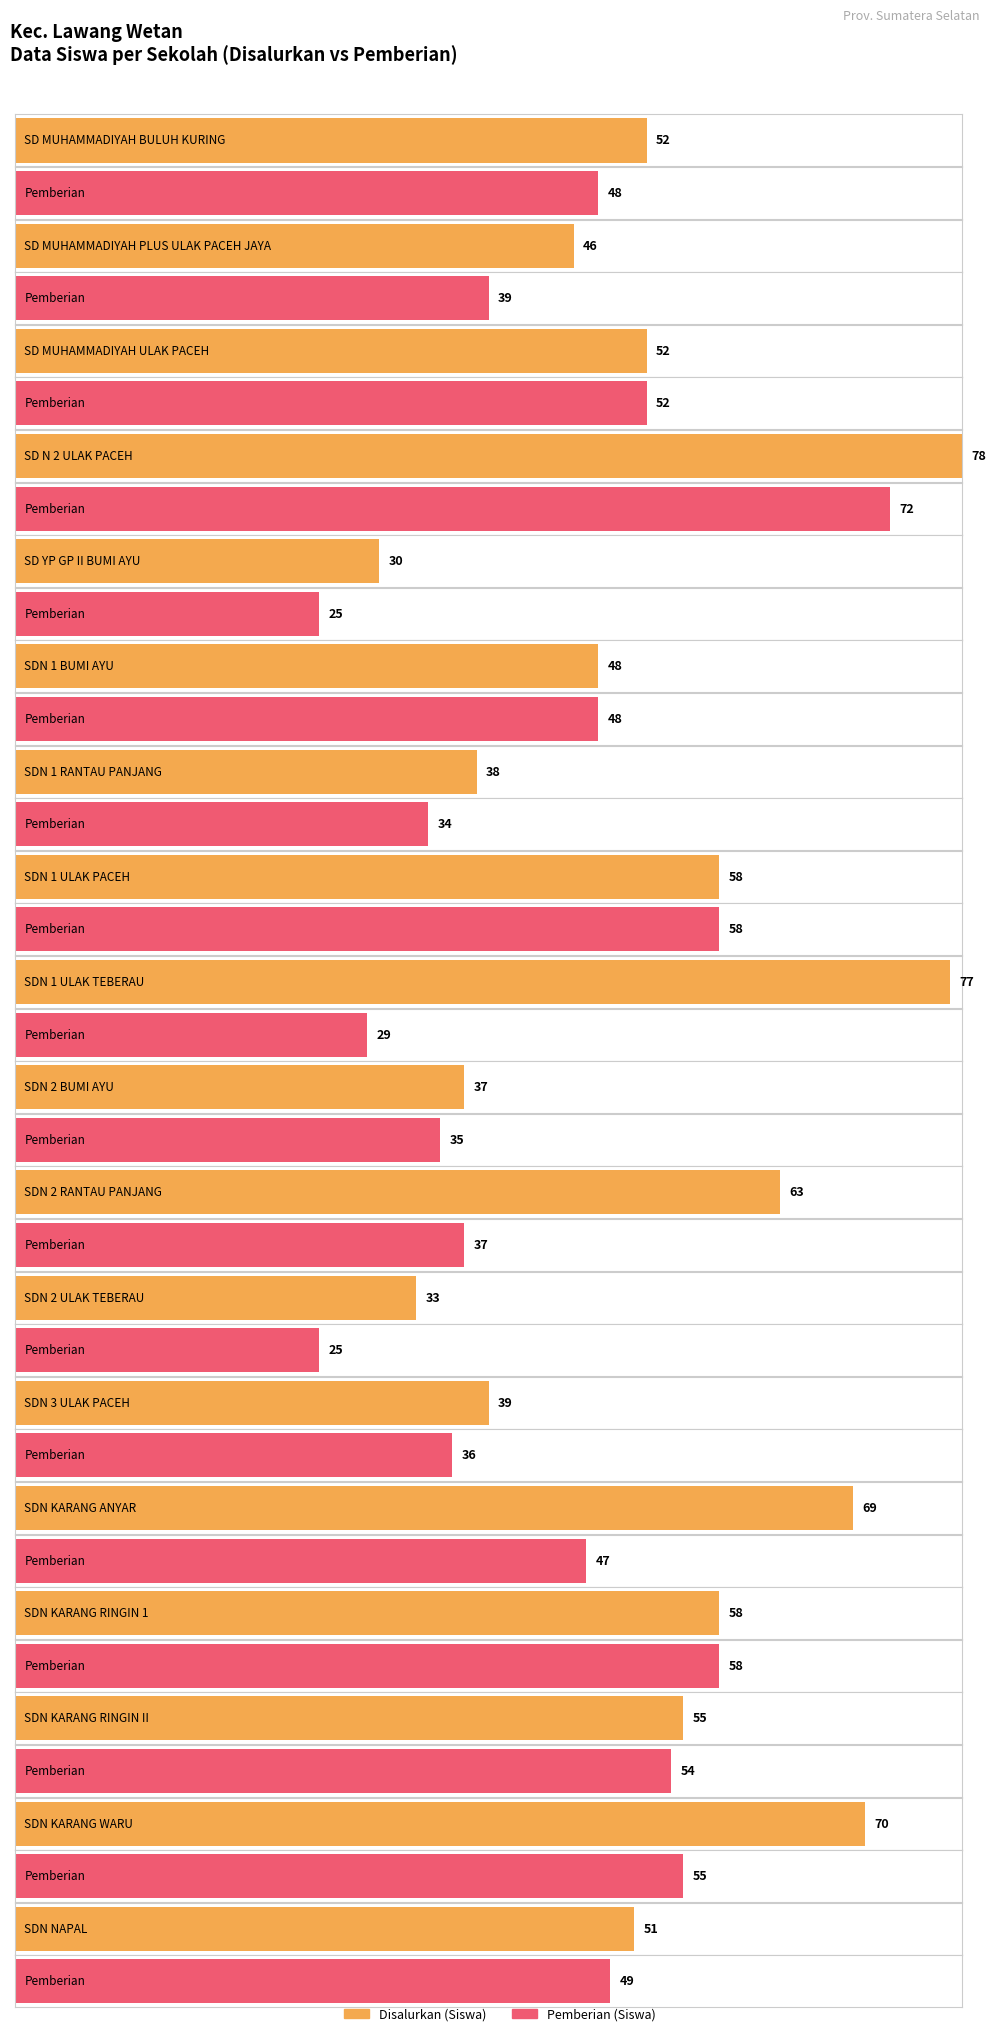

What is the label of the 11th bar from the right?

SDN 1 ULAK PACEH